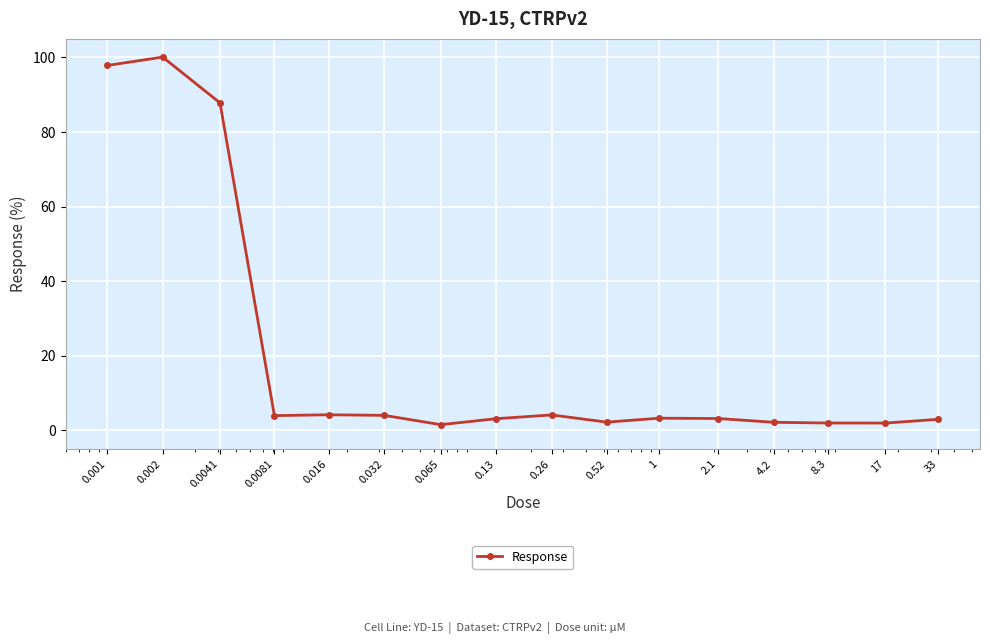

What is the greatest value displayed?

100.1